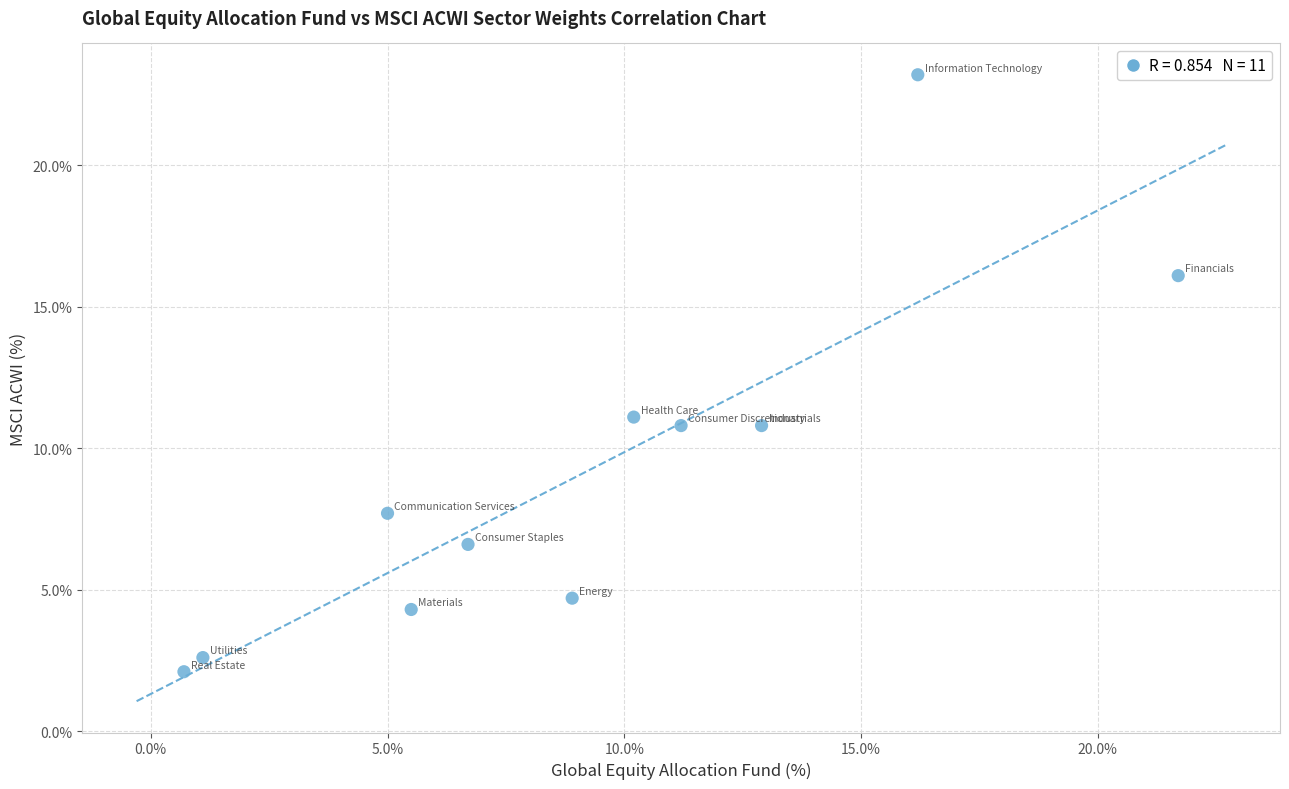

What is the average X value?

9.1